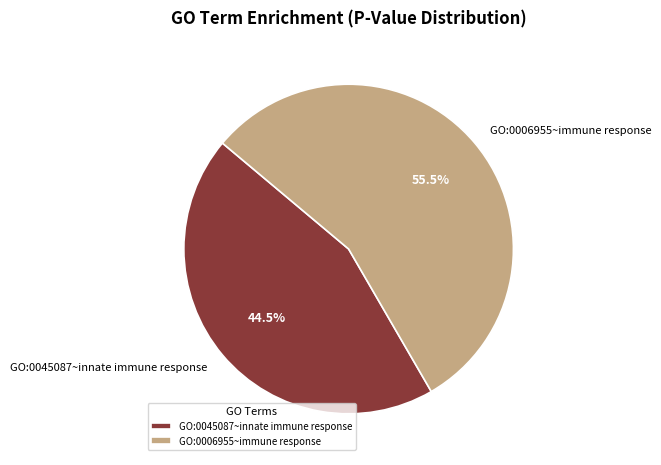

Between GO:0045087~innate immune response and GO:0006955~immune response, which is larger?

GO:0006955~immune response